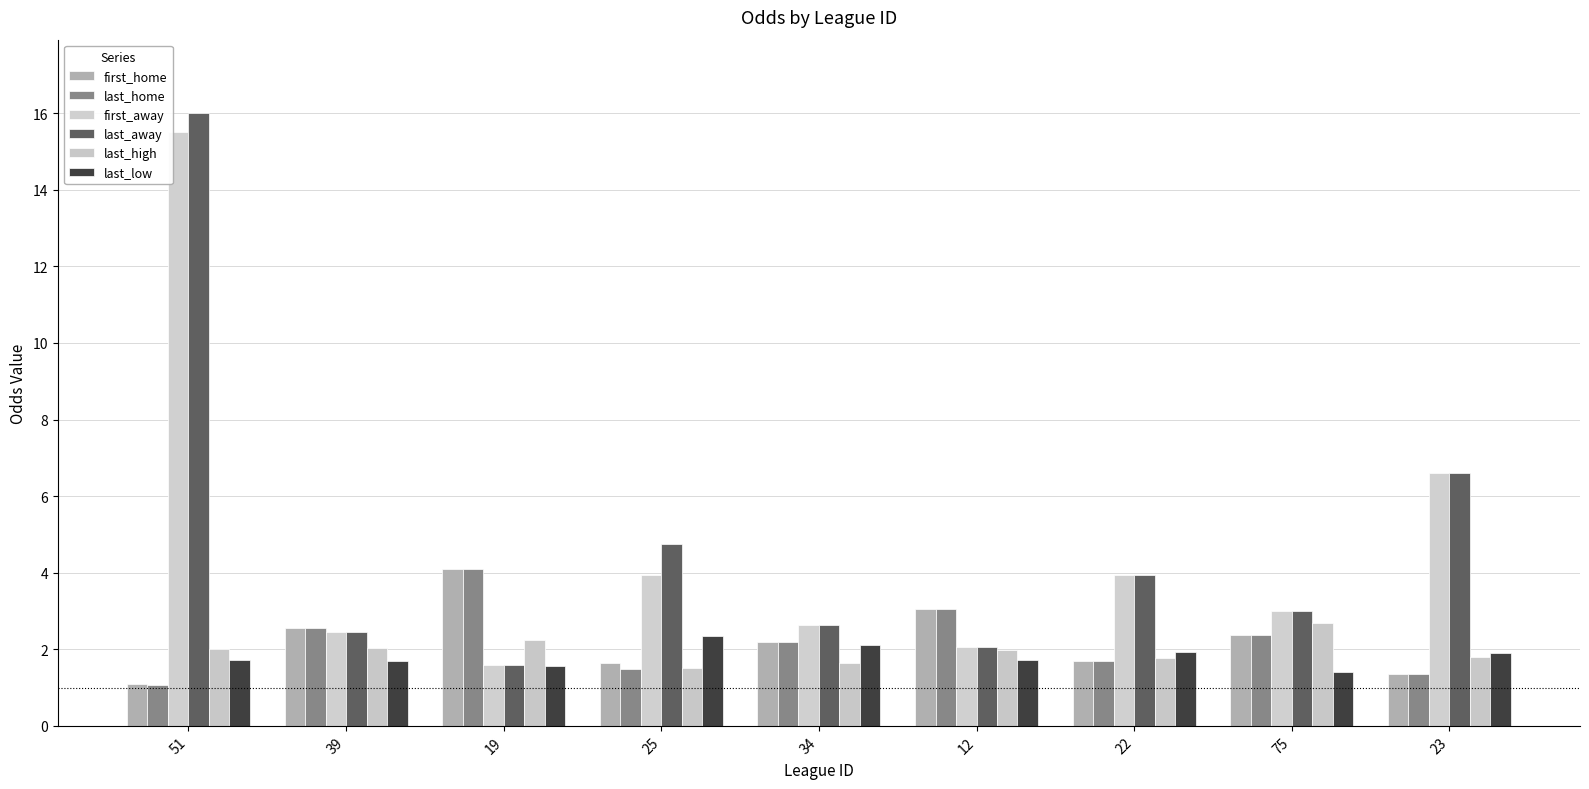

At which label is last_high closest to 2?

51